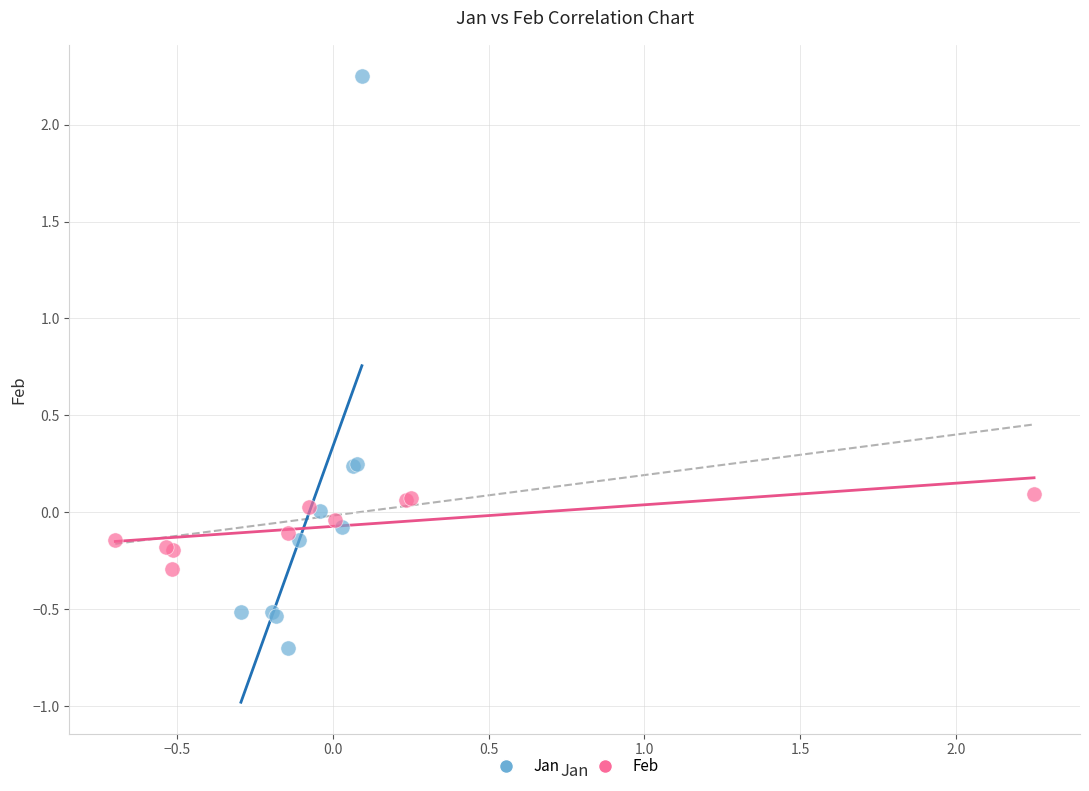

Which series contains the highest Y value?

Jan